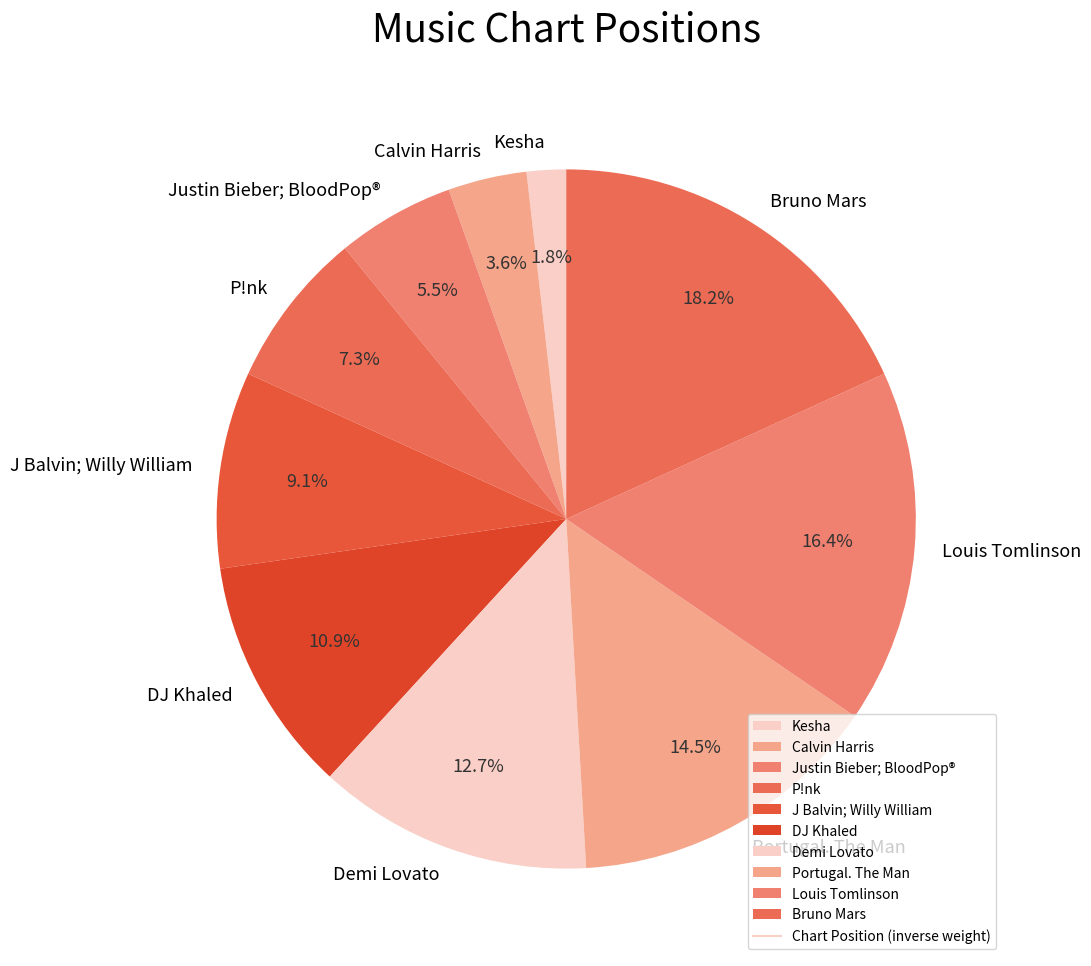

Approximately how many times larger is the value at Calvin Harris compared to DJ Khaled?

0.3